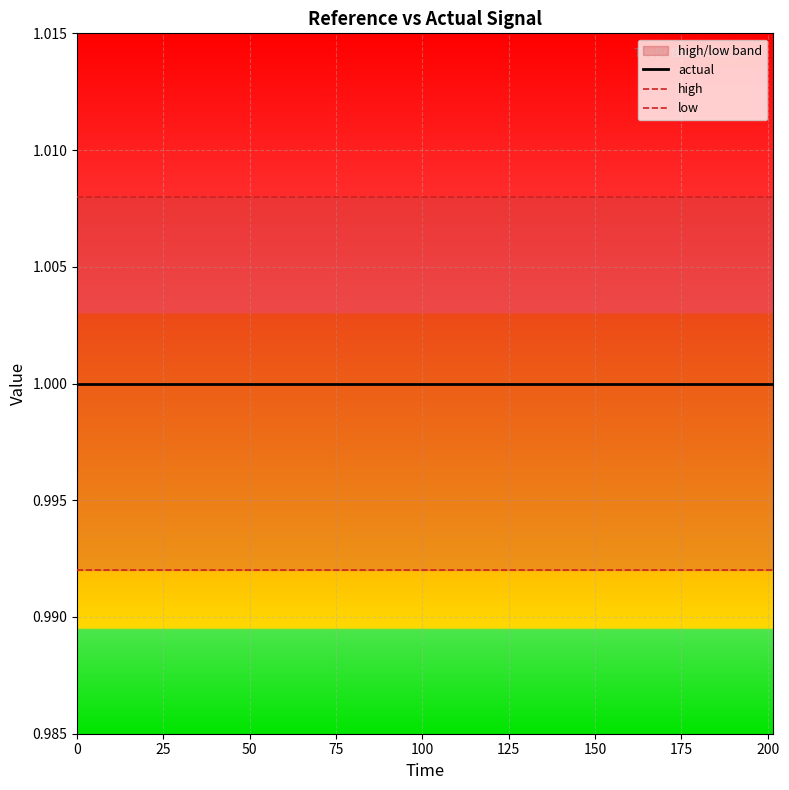

How many lines are shown in the chart?

3